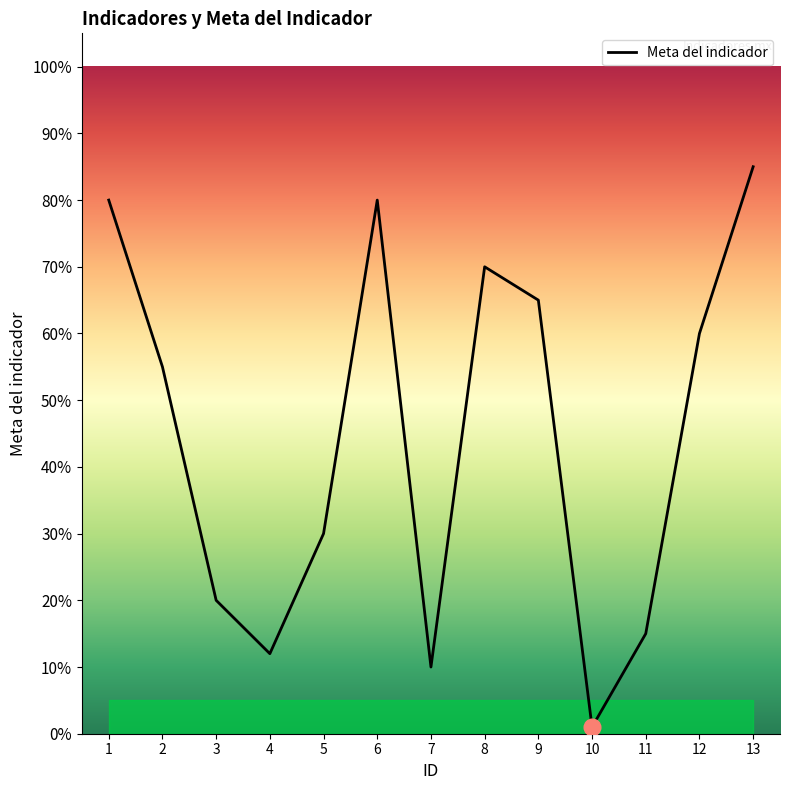

The chart shows a value of 0.5 at 5. True or false?

False